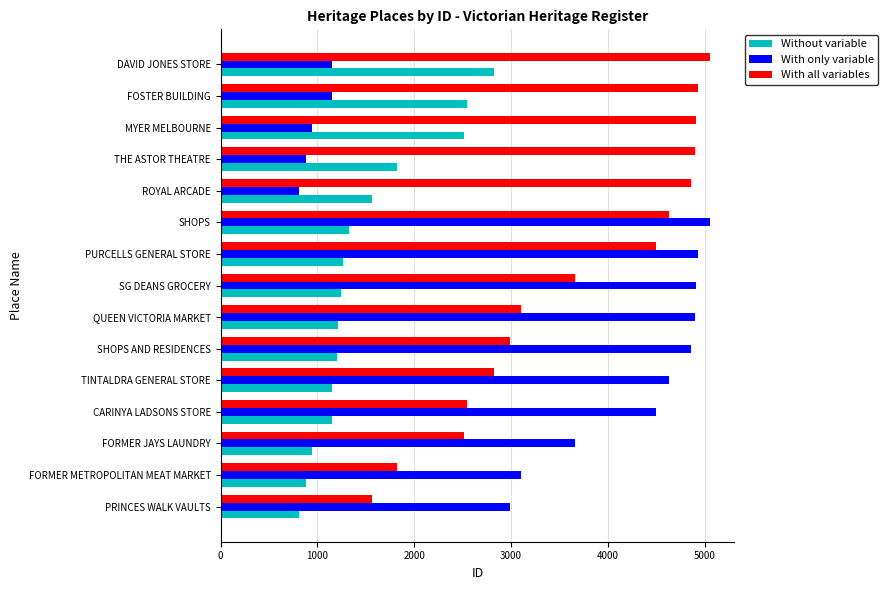

List the series in order of their overall mean, lowest first.

Without variable, With only variable, With all variables